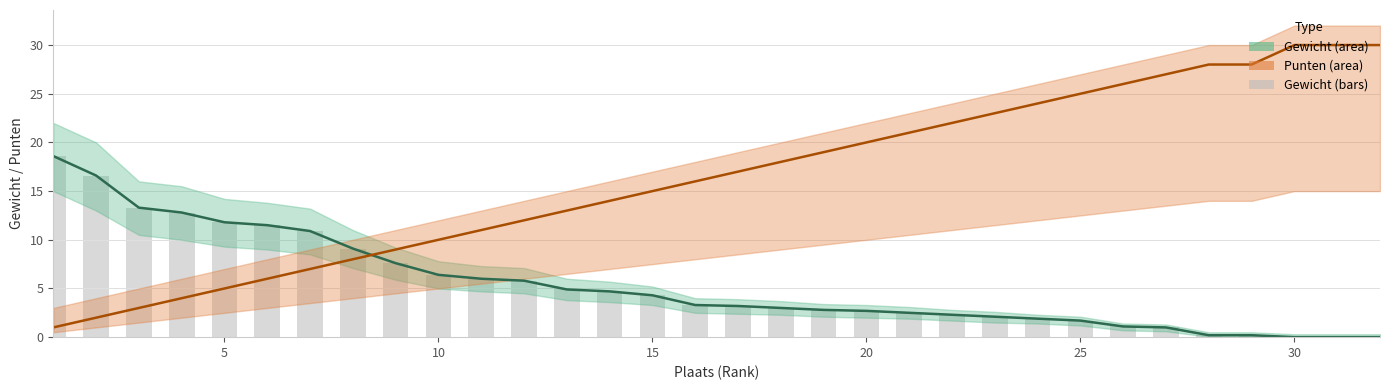

Is the value of Gewicht (bars) at 17 greater than the value of Punten at 20?

No